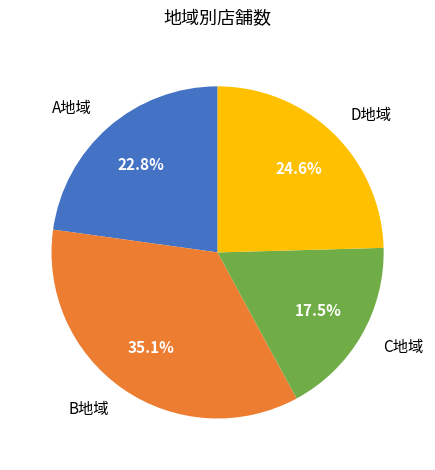

Rank the categories by value from lowest to highest.

C地域, A地域, D地域, B地域